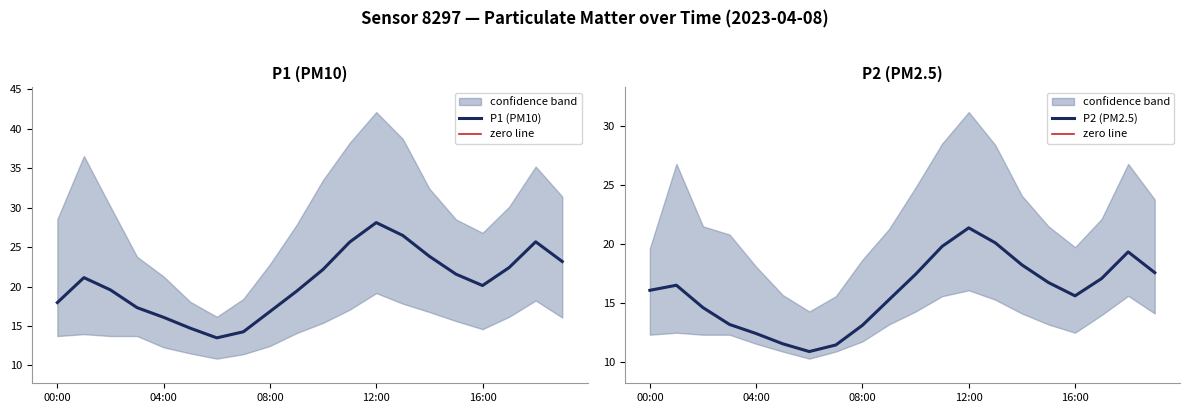

What is the maximum value for P2 (PM2.5)?

21.4